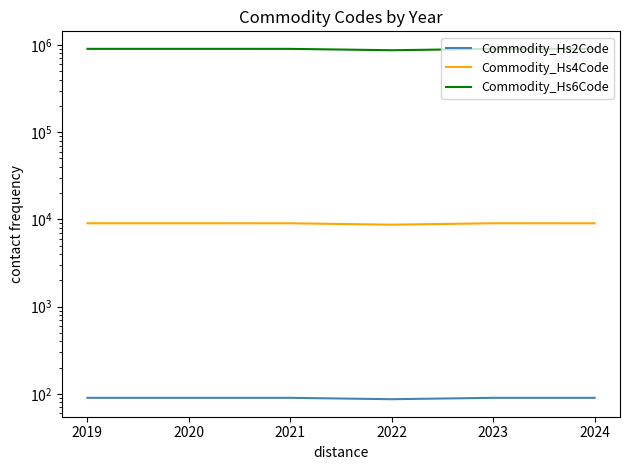

How many data points in Commodity_Hs6Code are less than 902780?

3